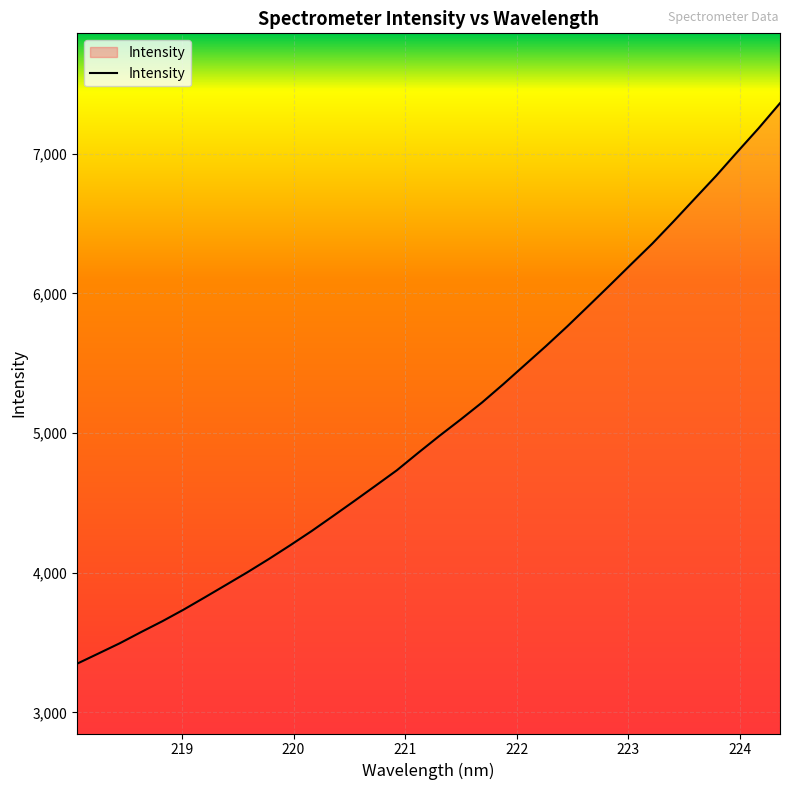

What is the greatest value displayed?

7362.8